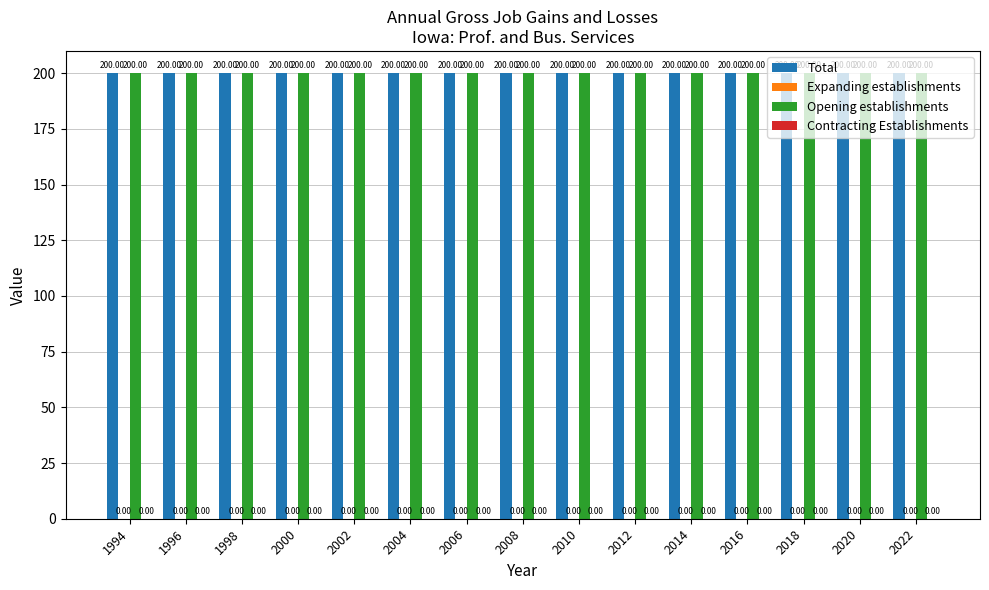

Read the Opening establishments value at 2006.

200